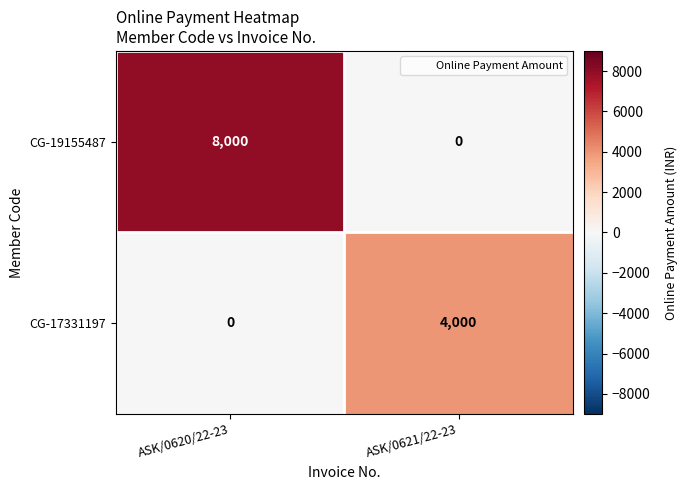

What is the spread (max minus min) of values at ASK/0621/22-23?

4000